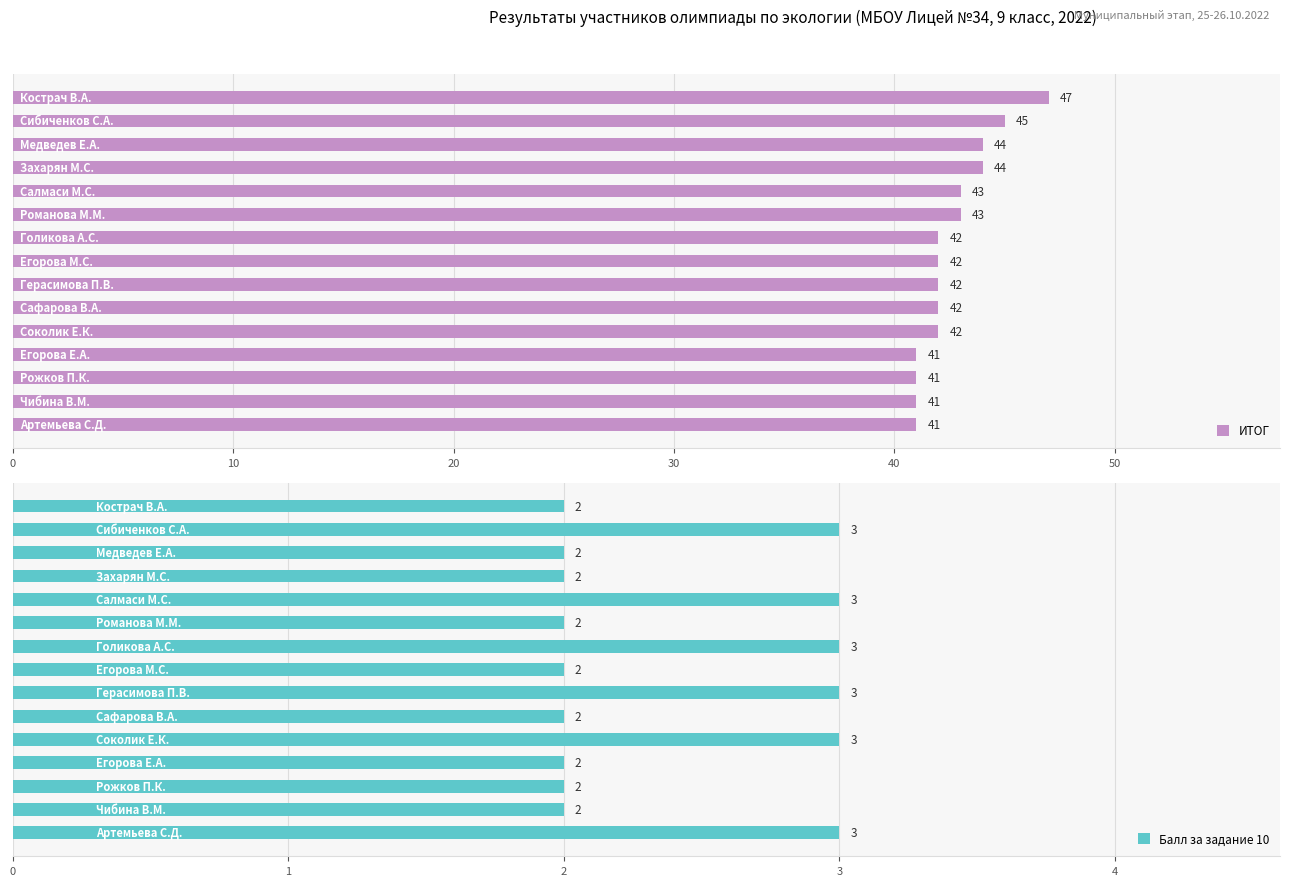

Rank the series at 13 from lowest to highest value.

Балл за задание 10, ИТОГ